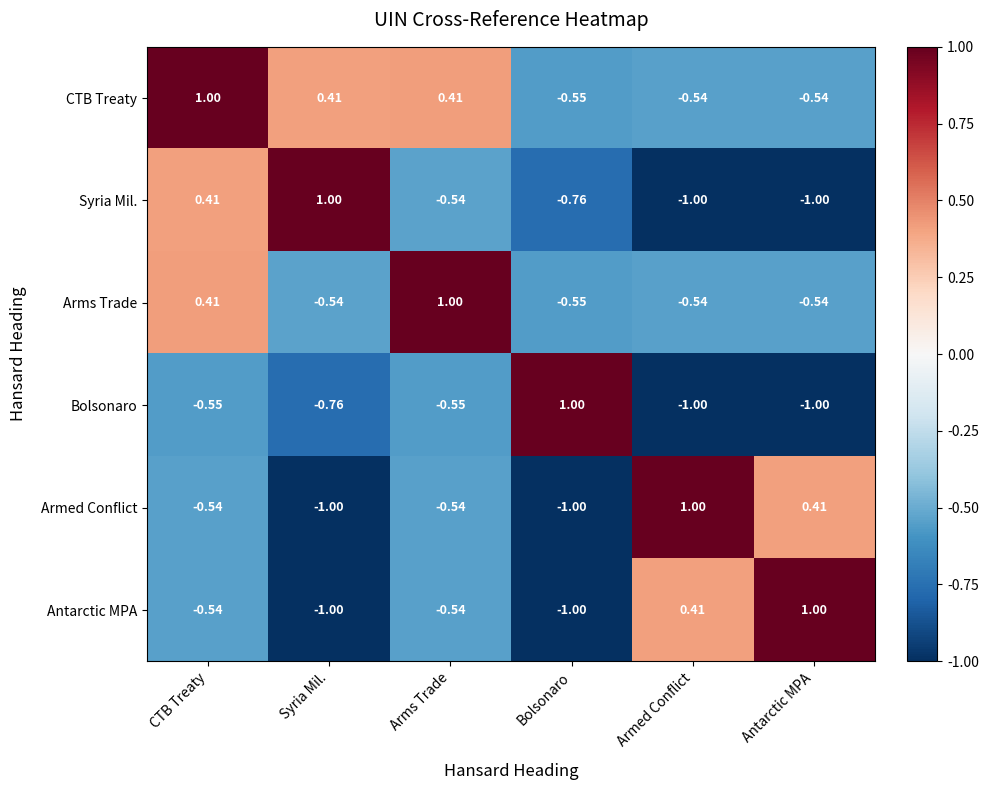

Where is Armed Conflict nearest to the value 0?

Antarctic MPA